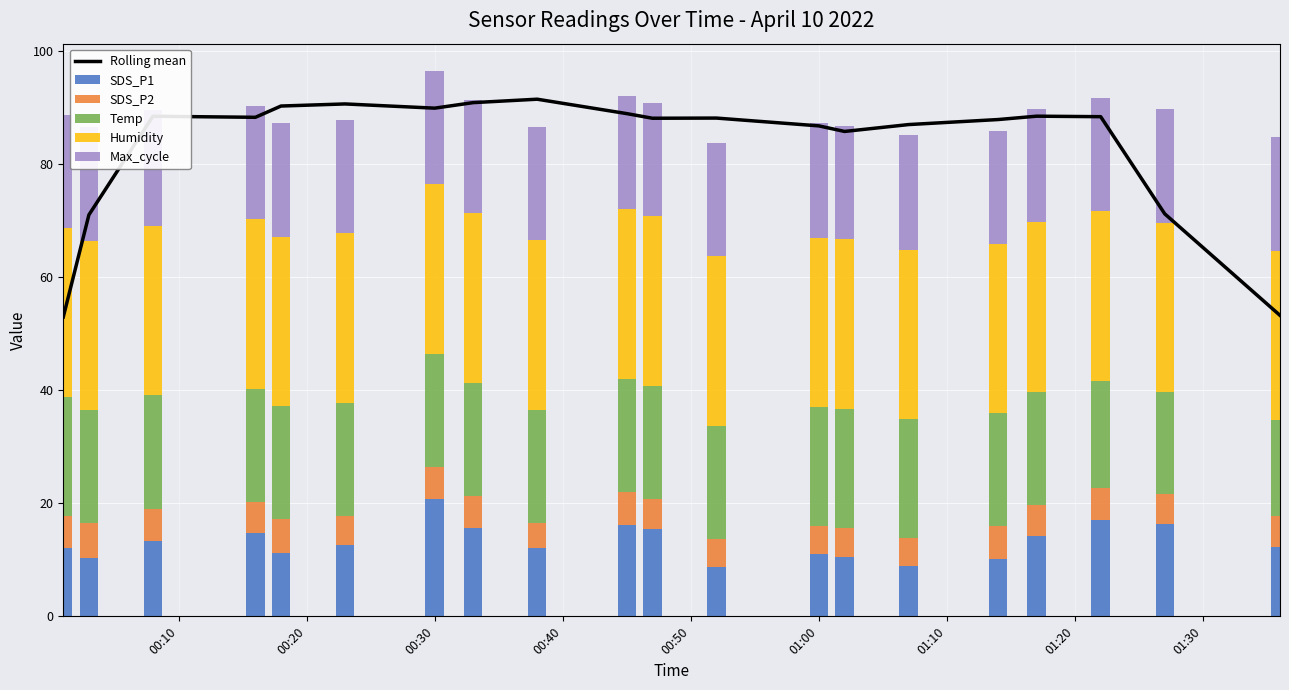

What is the value of the Max_cycle bar at the 18th from the left?

20.1